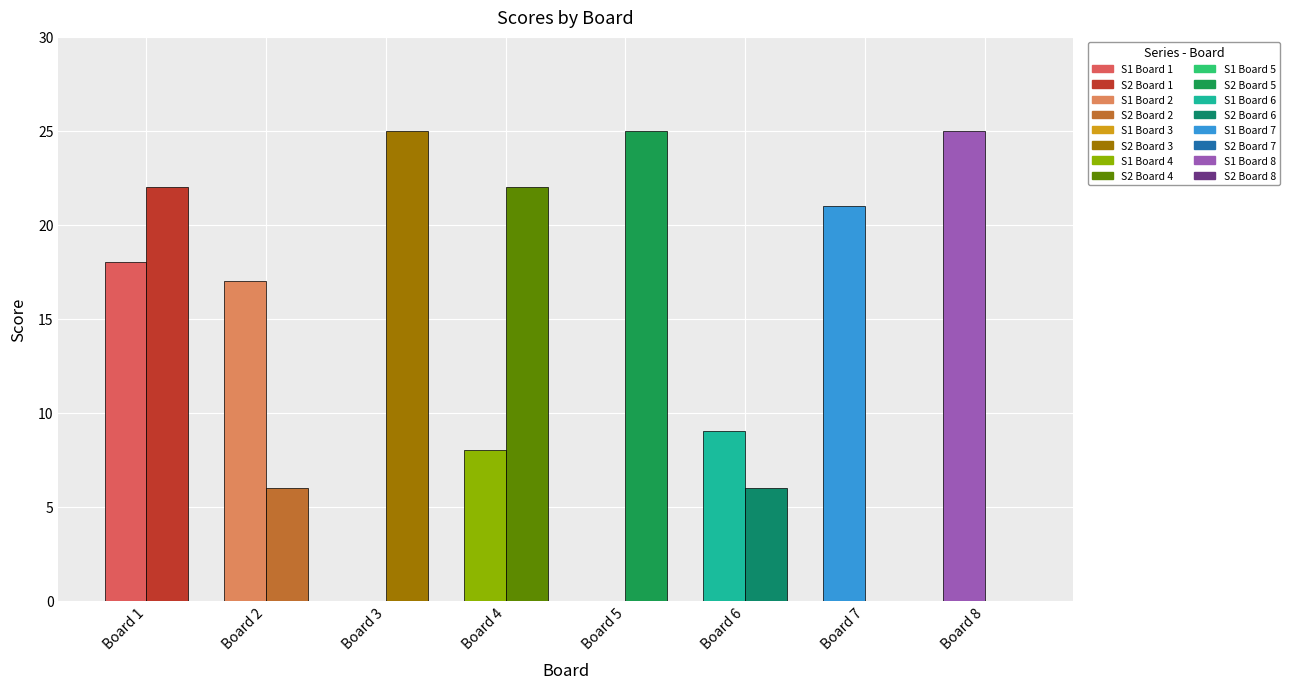

Reading left to right, transcribe all the data shown in this chart.

Score 1: Board 1=18	Board 2=17	Board 3=0	Board 4=8	Board 5=0	Board 6=9	Board 7=21	Board 8=25
Score 2: Board 1=22	Board 2=6	Board 3=25	Board 4=22	Board 5=25	Board 6=6	Board 7=0	Board 8=0